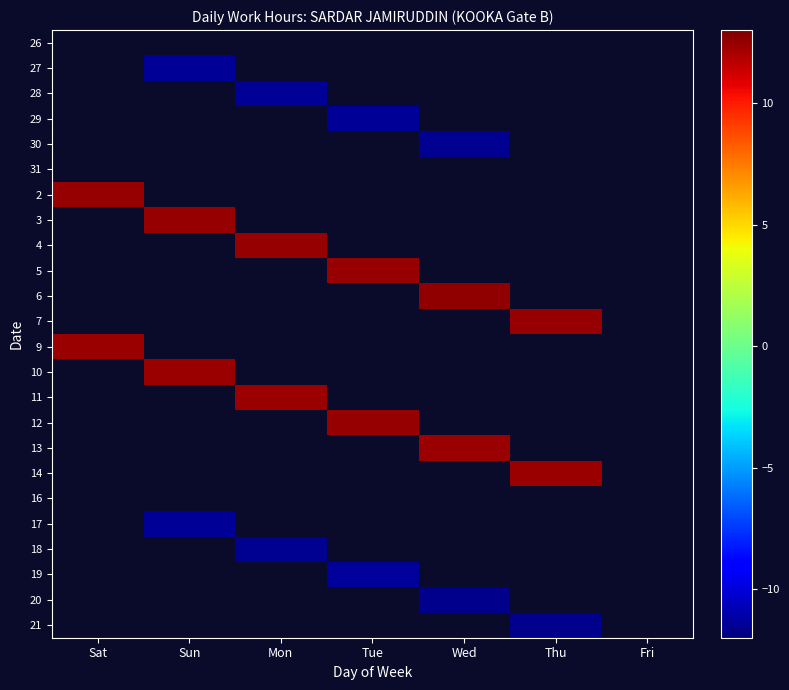

At which category is the sum across all series the highest?

Sat